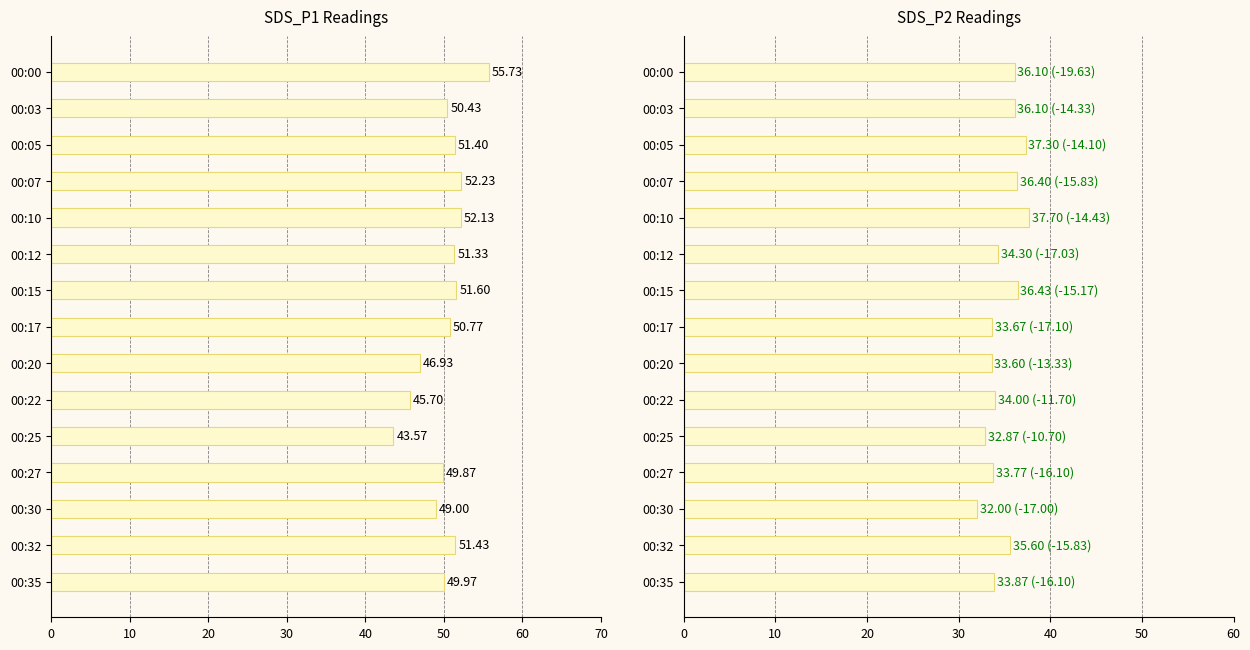

Does the chart contain stacked bars?

No